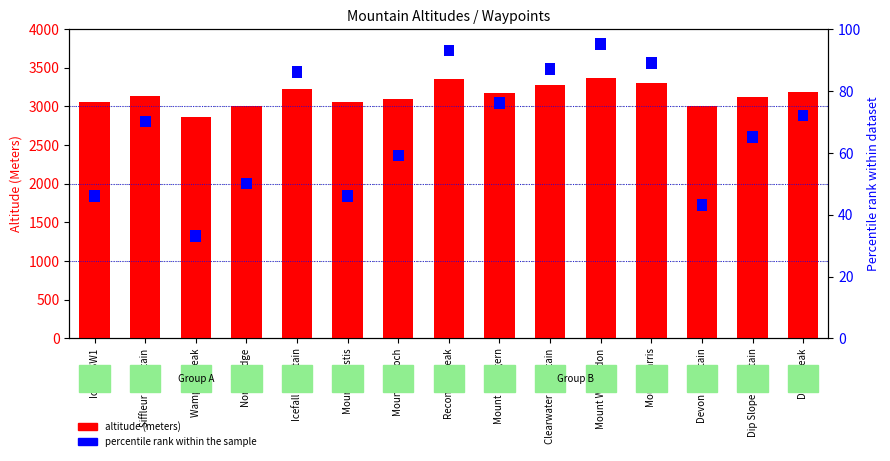

True or false: percentile rank within the sample has a value of 47 at Nordic Ridge.

False